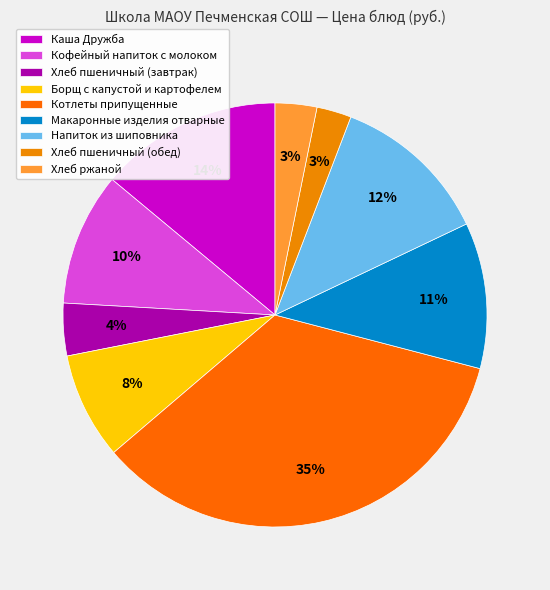

To the nearest percent, what portion does Каша Дружба represent?

14%